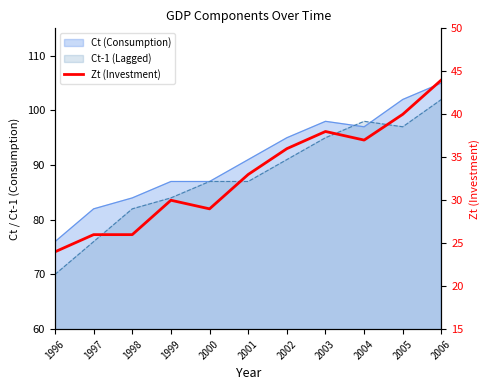

What is the difference between the maximum and minimum values?

20